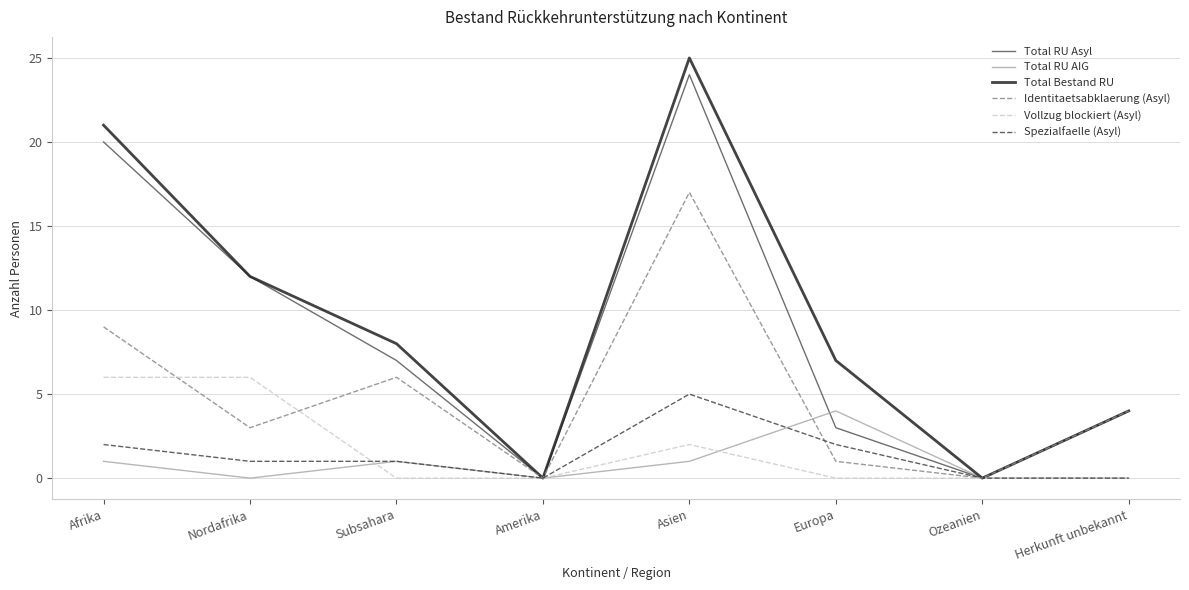

True or false: Spezialfaelle (Asyl) has a value of 0 at Amerika.

True